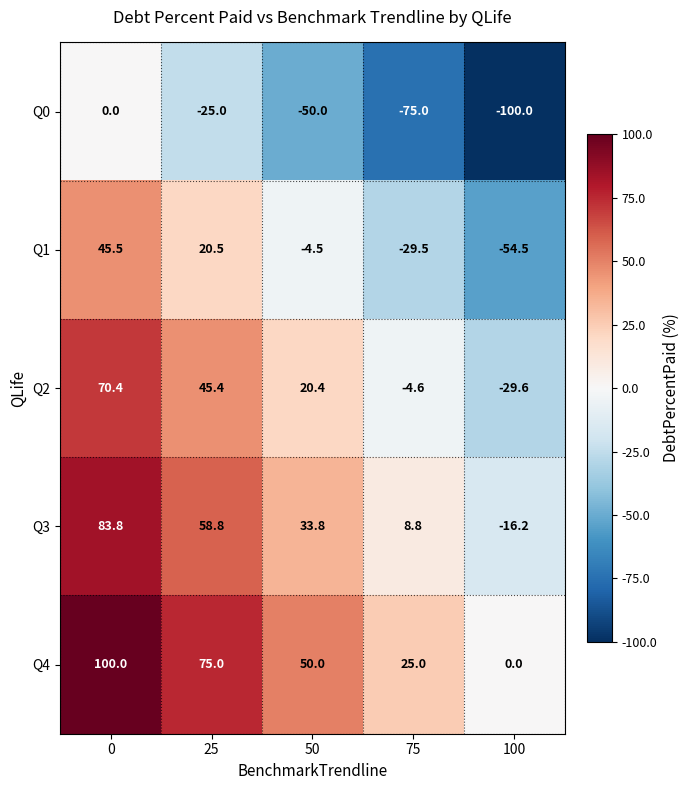

What is the minimum value for Q1?

-54.5